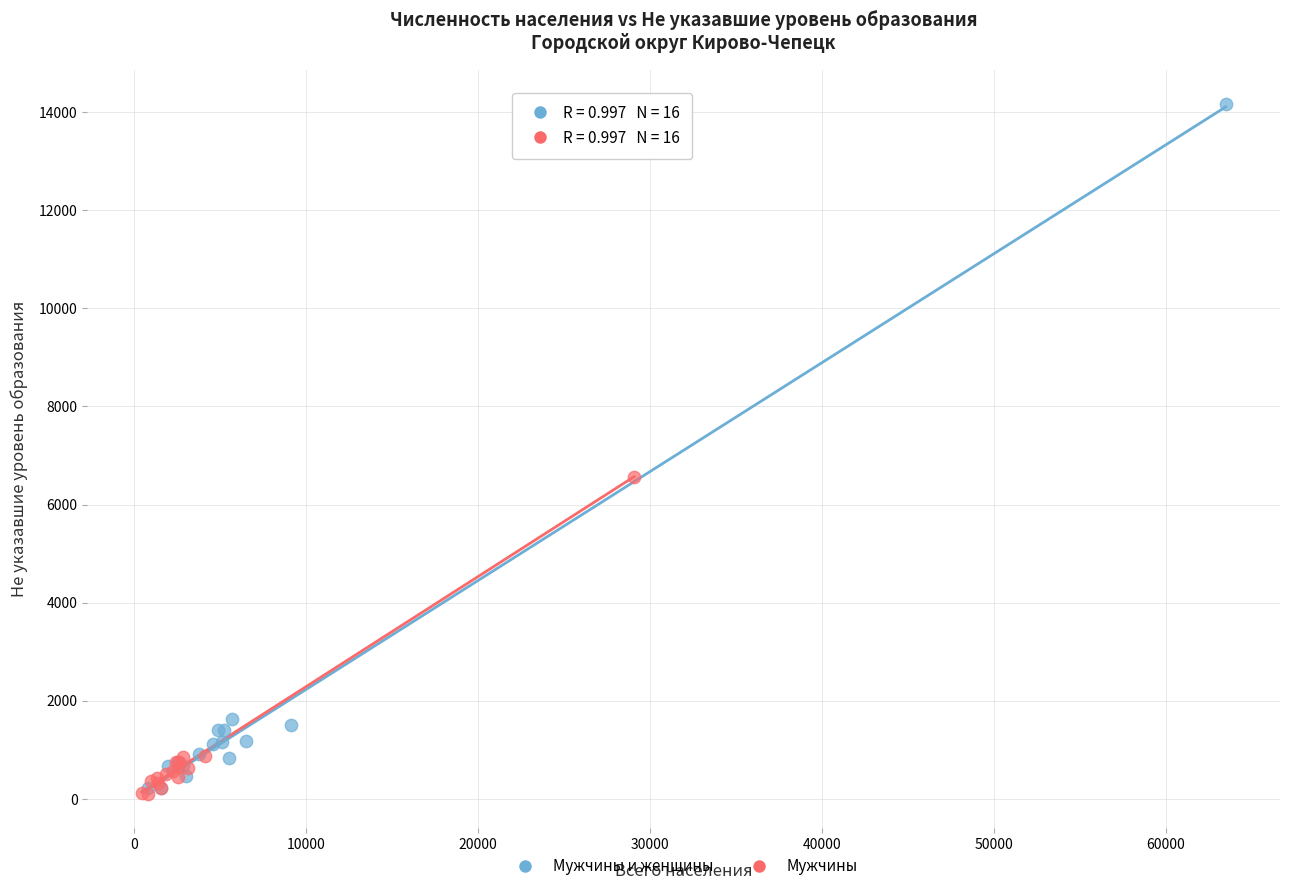

Which series has the widest spread of Y values?

Мужчины и женщины